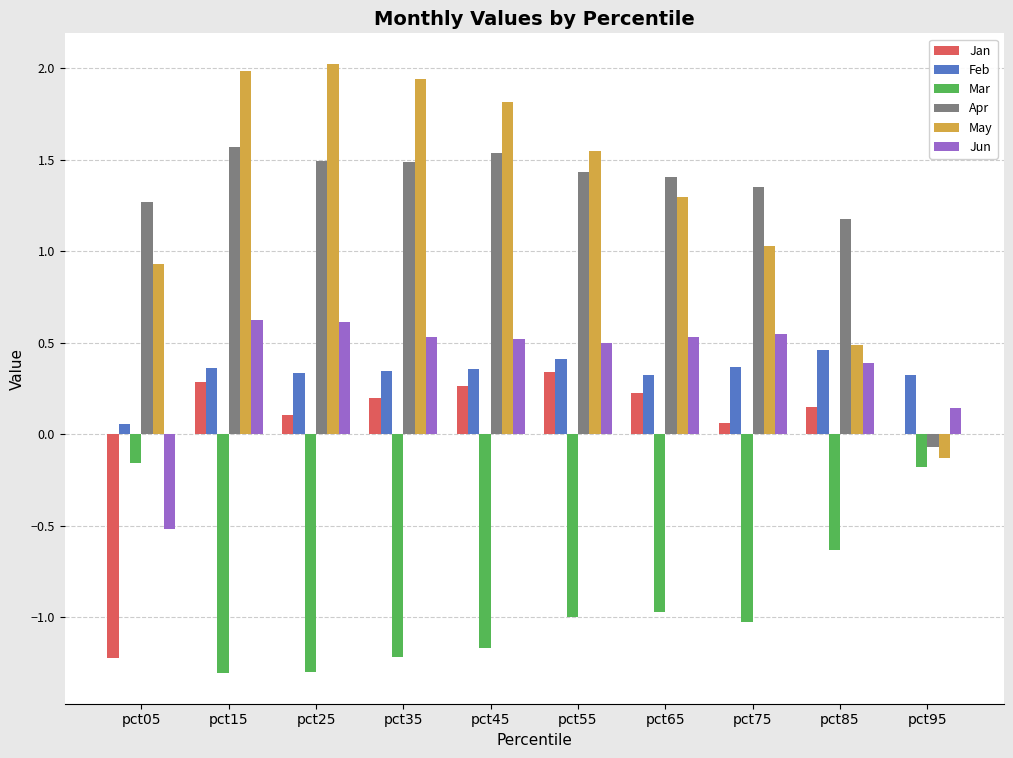

What is the average value of the Mar series?

-0.9